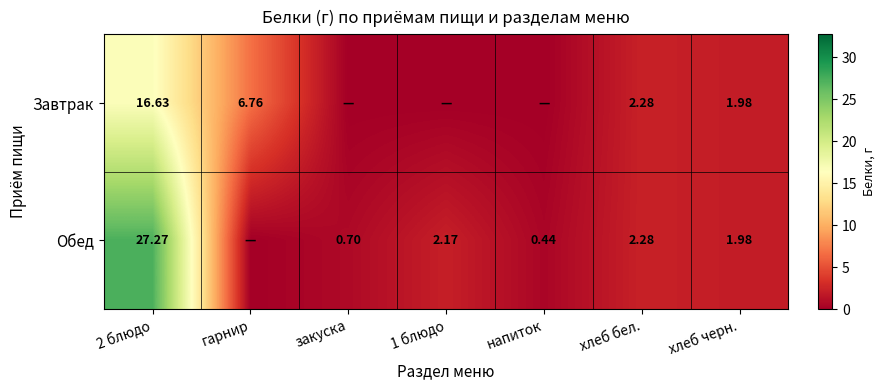

Is the value of Завтрак at 2 блюдо greater than the value of Обед at 1 блюдо?

Yes